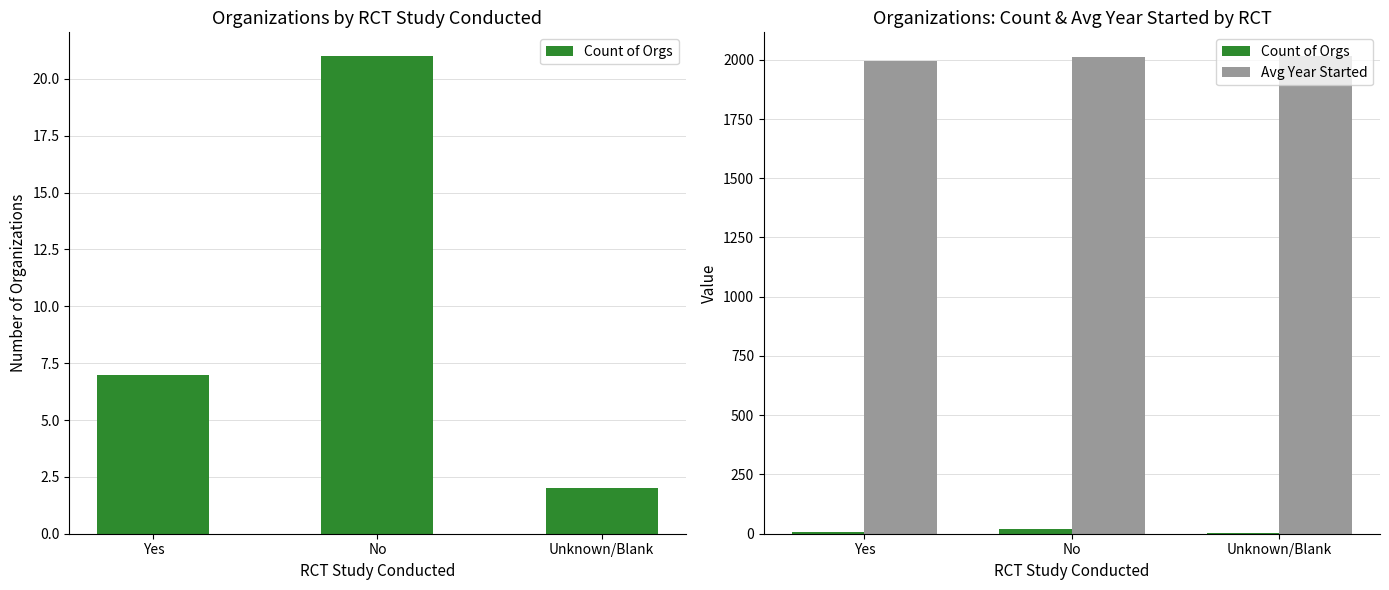

What is the sum of all Count of Orgs values?

30